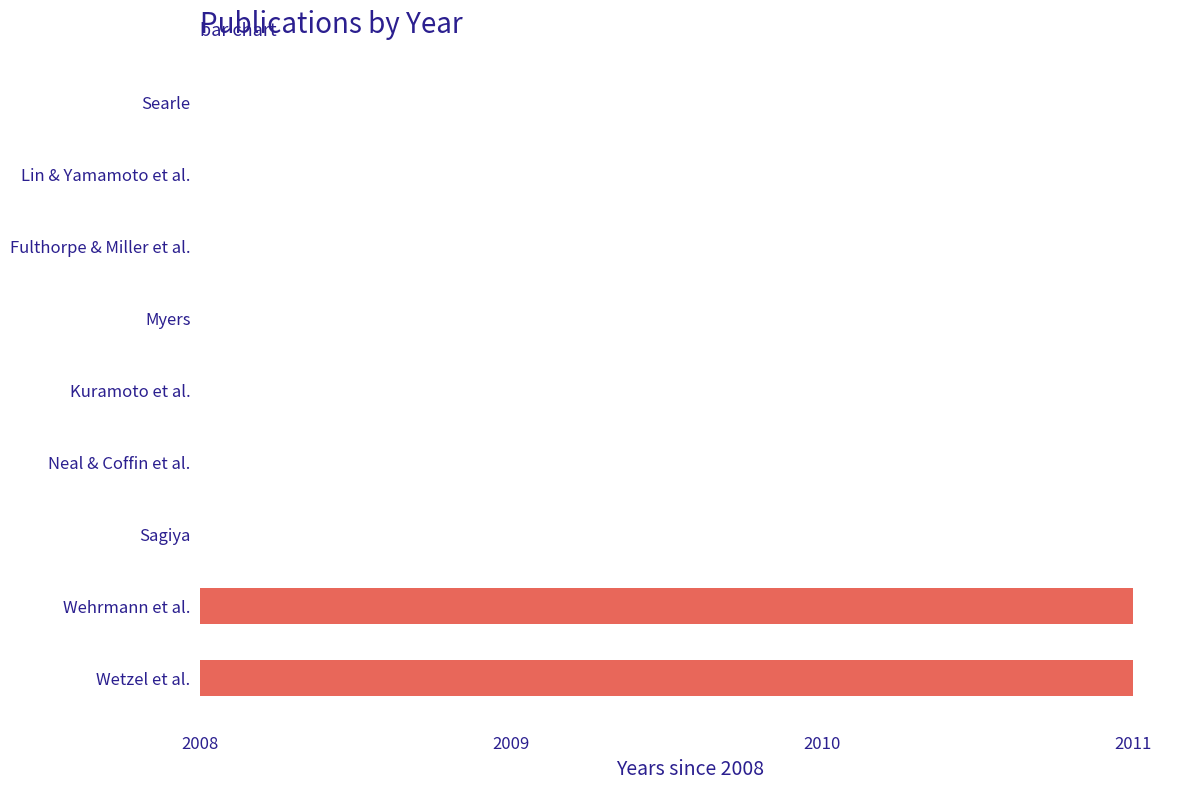

Count the values in the range 0 to 1.

7